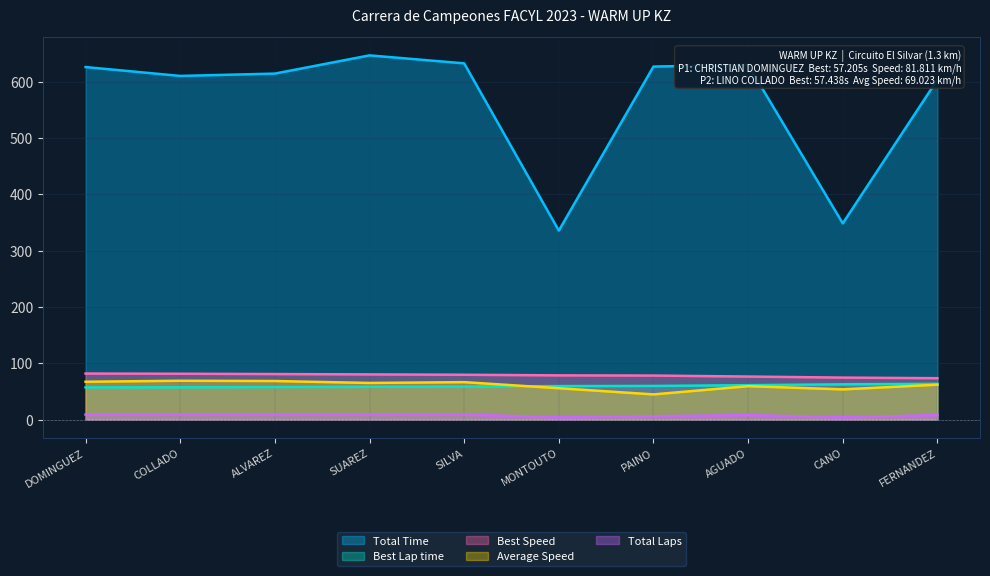

What is the maximum value for Average Speed?

69.0